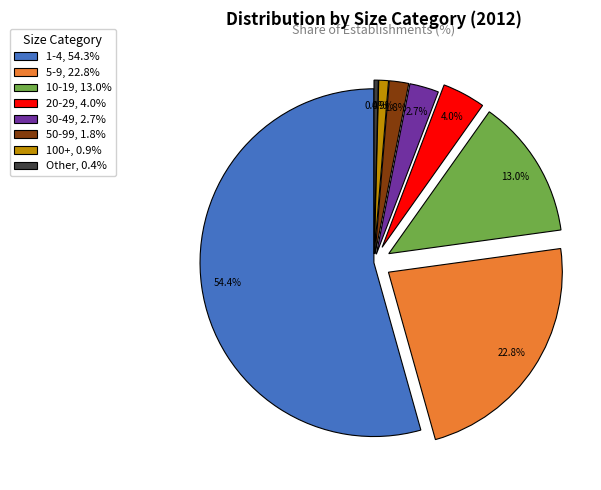

How many slices are in this pie chart?

8